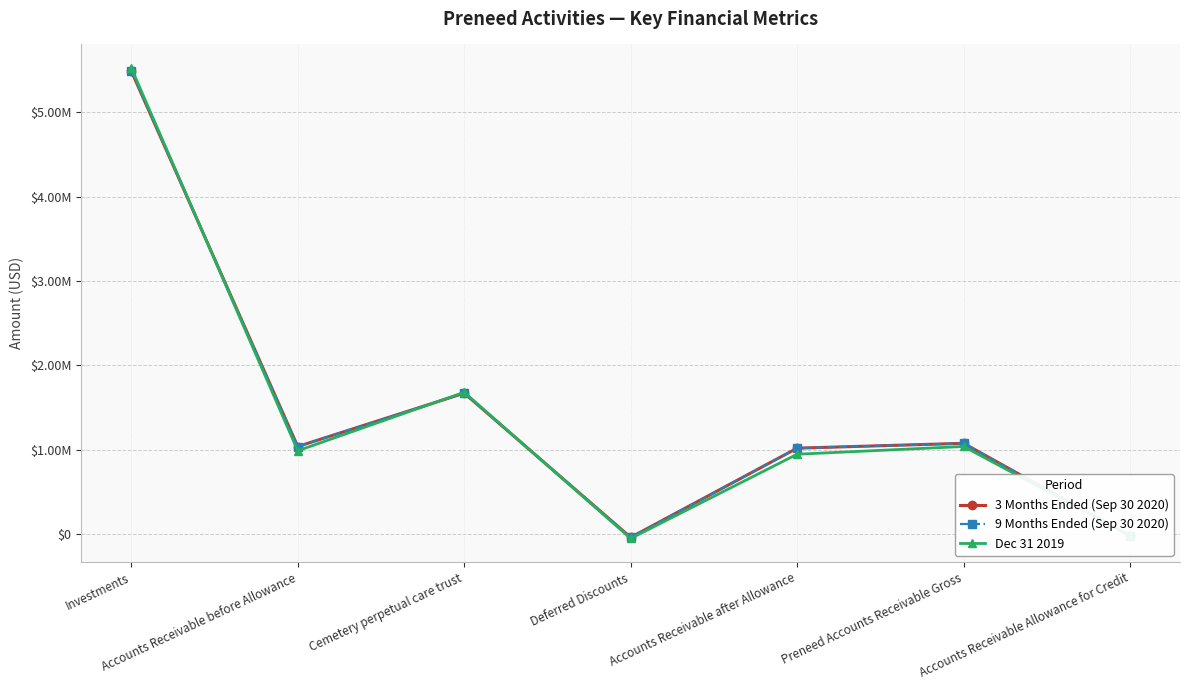

Reading left to right, list all the values displayed in this chart.

3 Months Ended (Sep 30 2020): 5487323	1038495	1671052	-37963	1019163	1076458	-19332
9 Months Ended (Sep 30 2020): 5487323	1038495	1671052	-37963	1019163	1076458	-19332
Dec 31 2019: 5523479	988374	1681149	-50570	947232	1038944	-14757